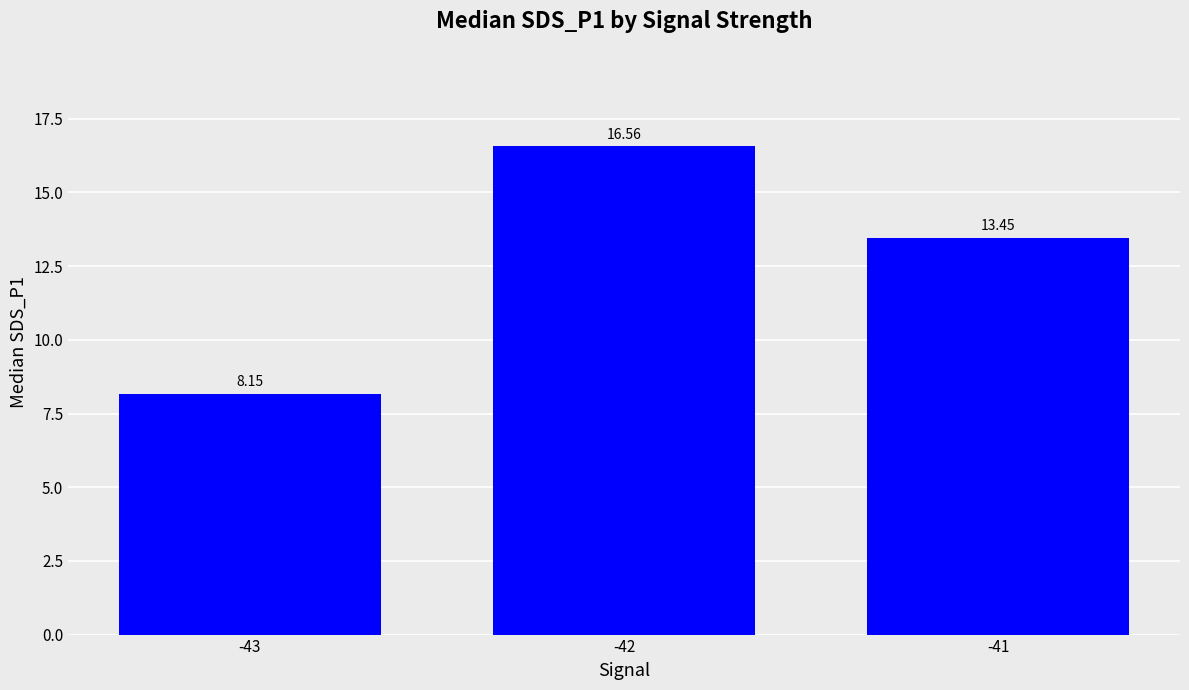

What is the sum of all values?

38.2